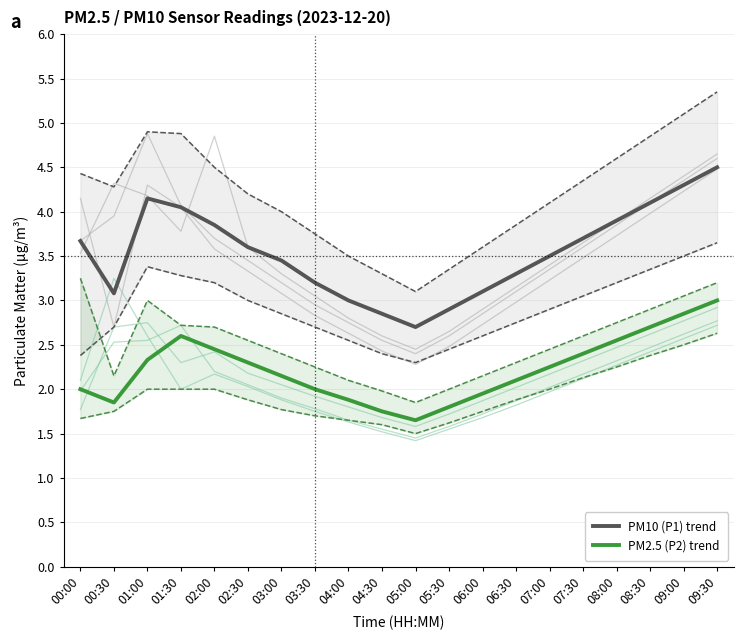

What is the smallest value displayed?

1.6